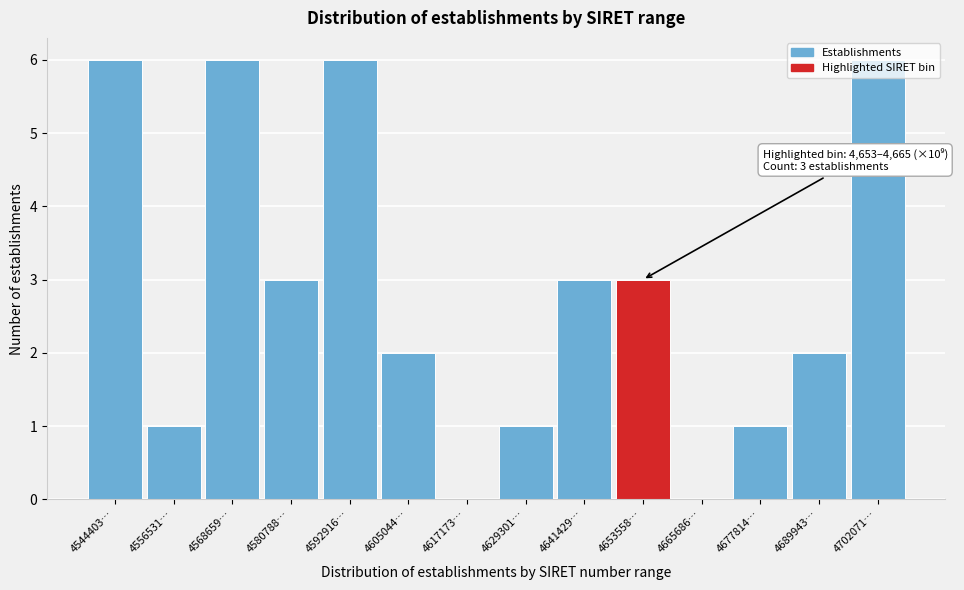

What is the greatest value displayed?

6